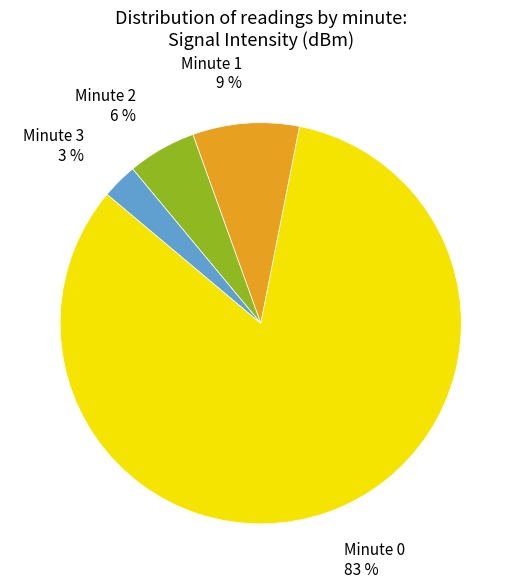

How many slices are in this pie chart?

4